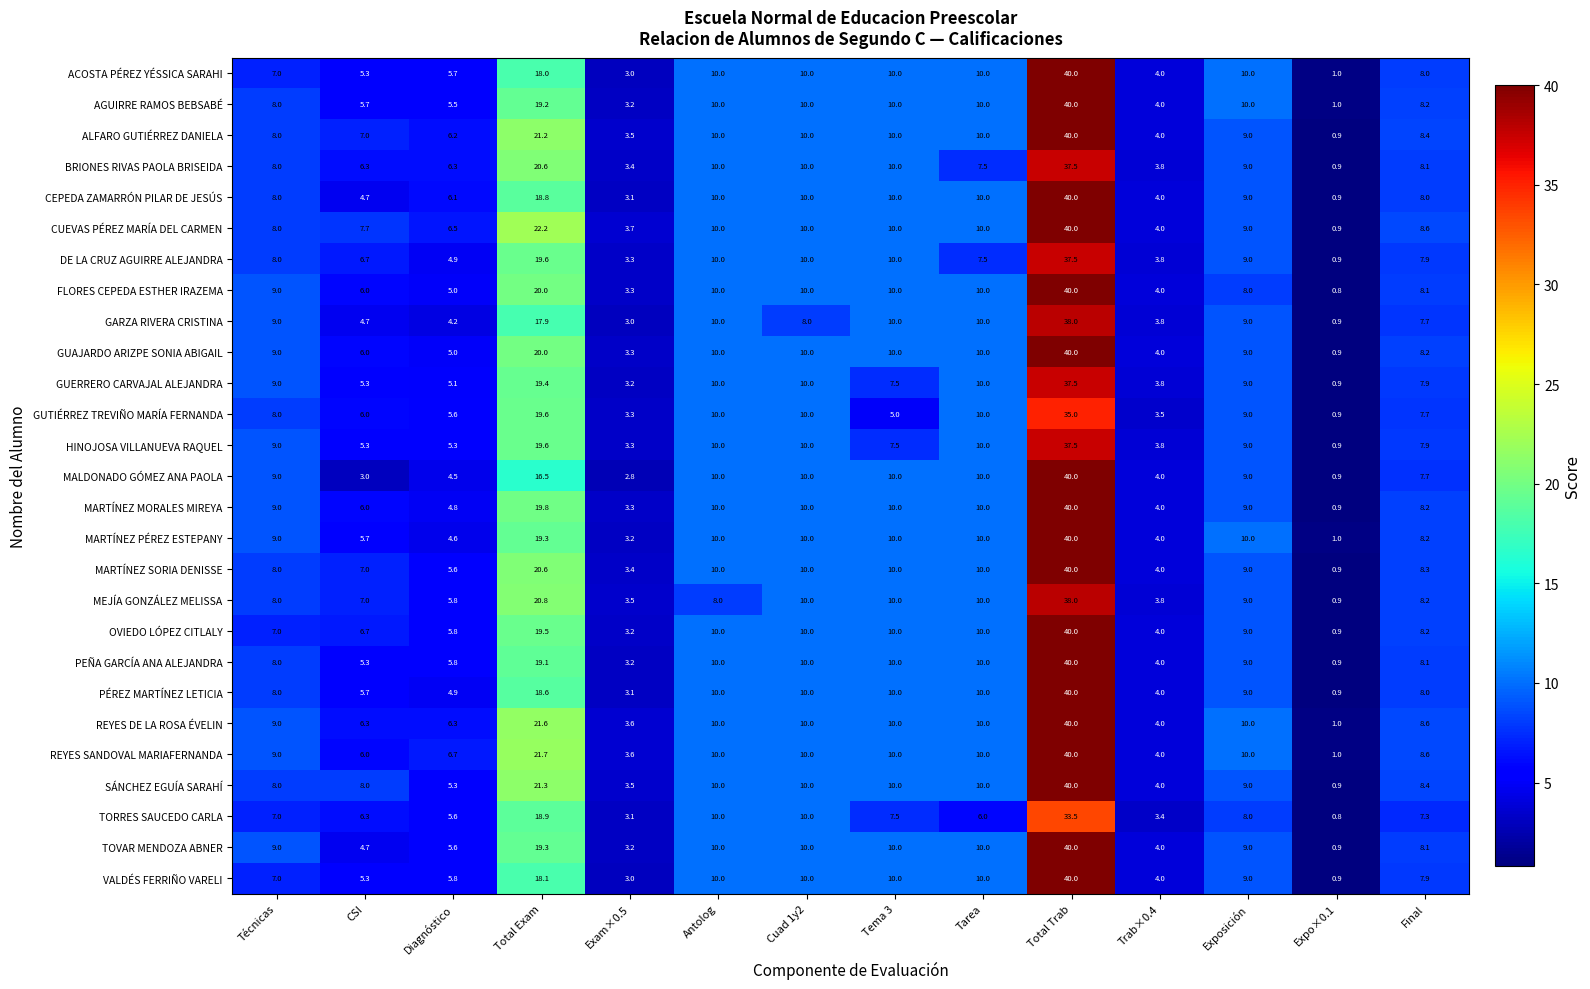

Is it true that MALDONADO GÓMEZ ANA PAOLA equals 10.0 at Tema 3?

True